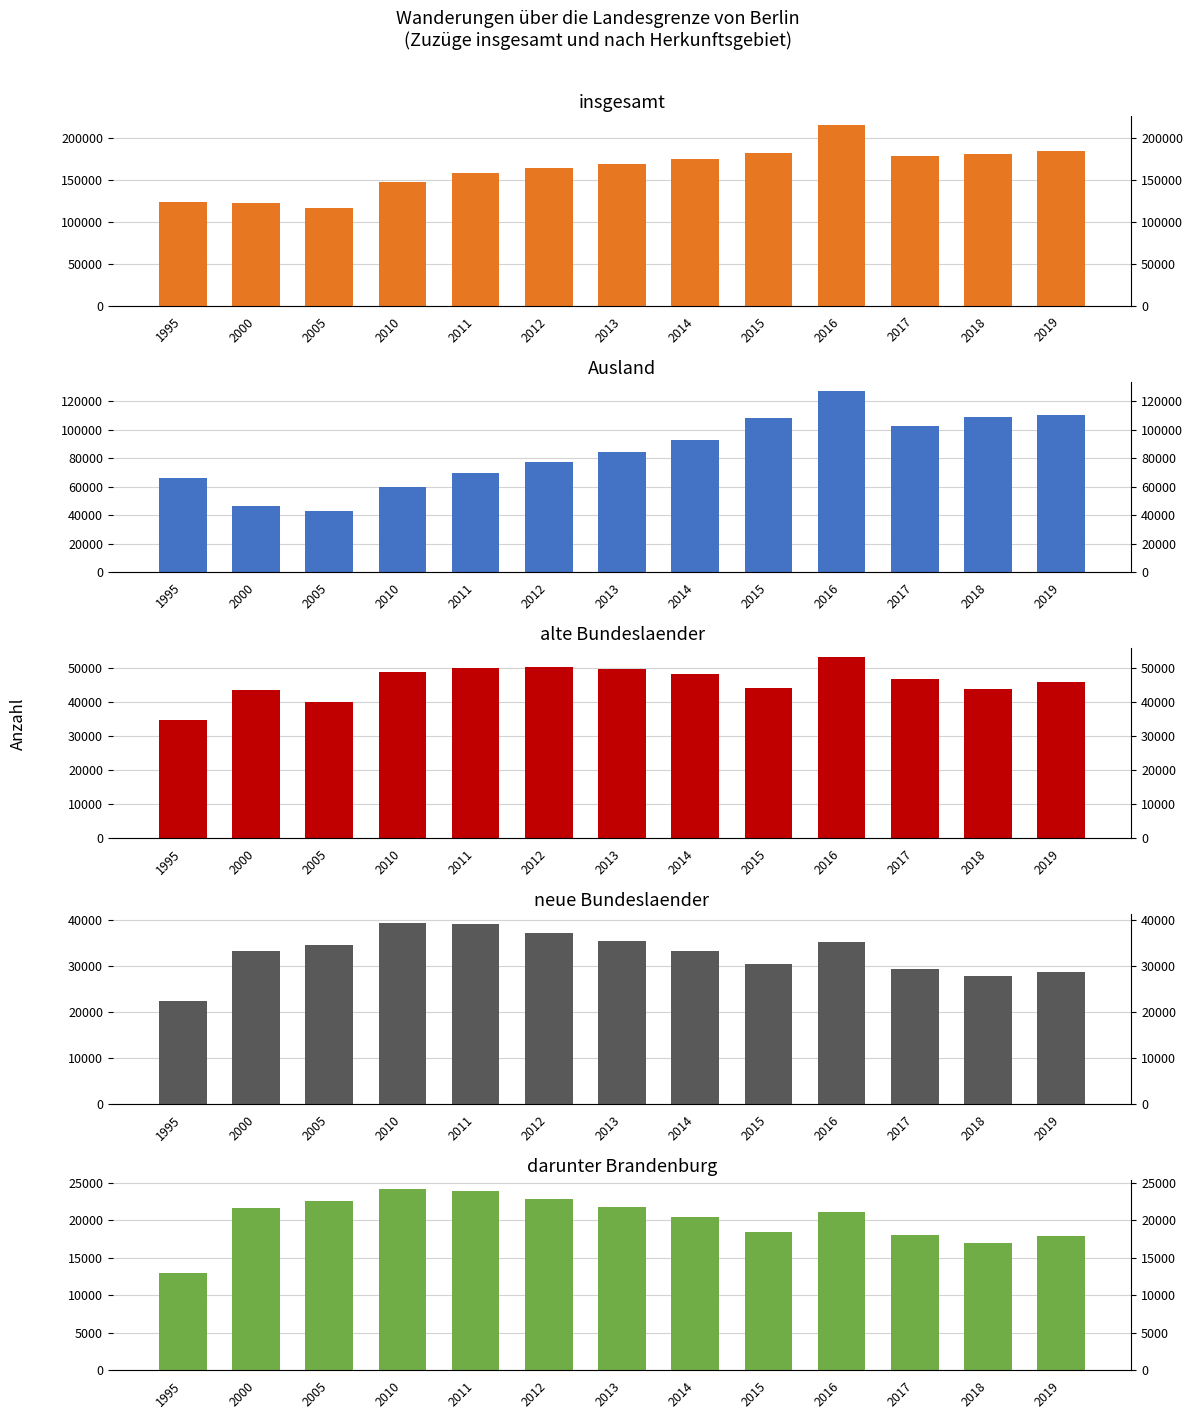

Which category has the highest value in the darunter Brandenburg series?

2010